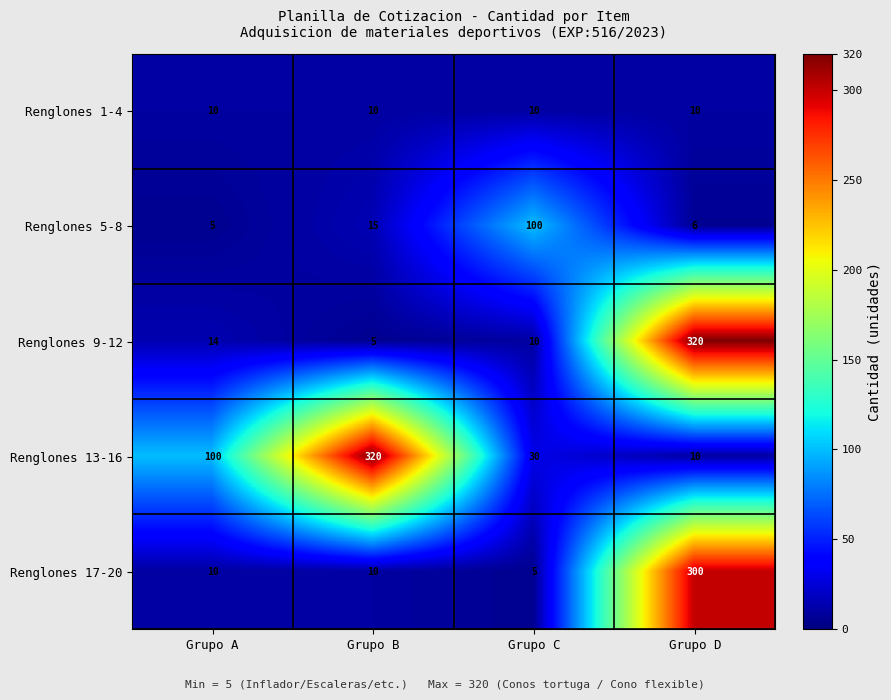

Read the Renglones 1-4 value at Grupo D.

10